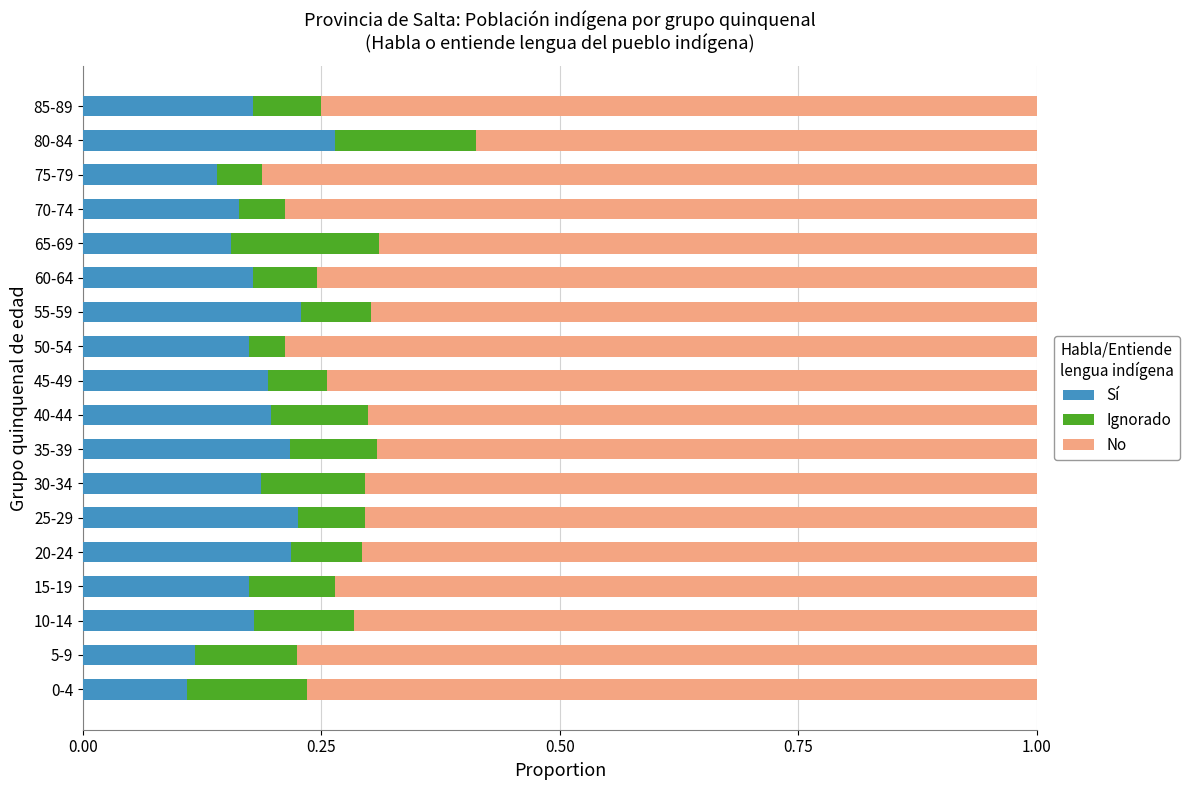

At which label does Sí reach its peak?

80-84